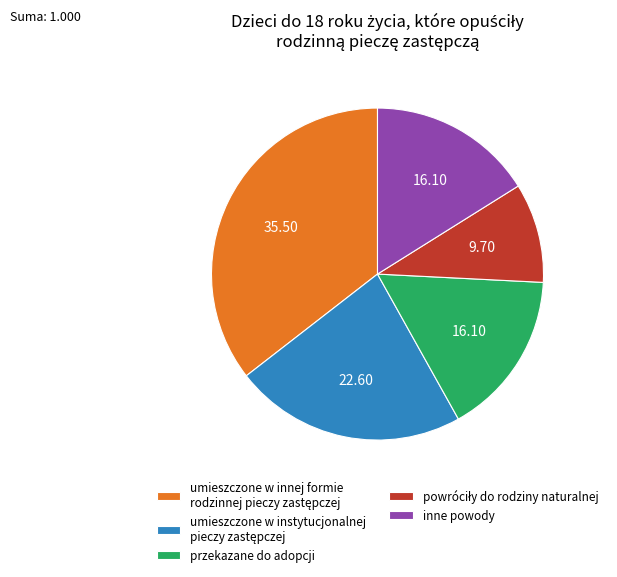

Does any single category account for the majority?

No